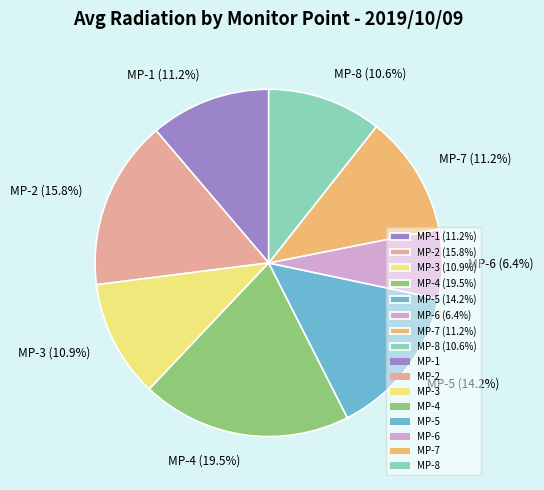

Combined, do MP-6 (6.4%) and MP-1 (11.2%) account for over 50%?

No